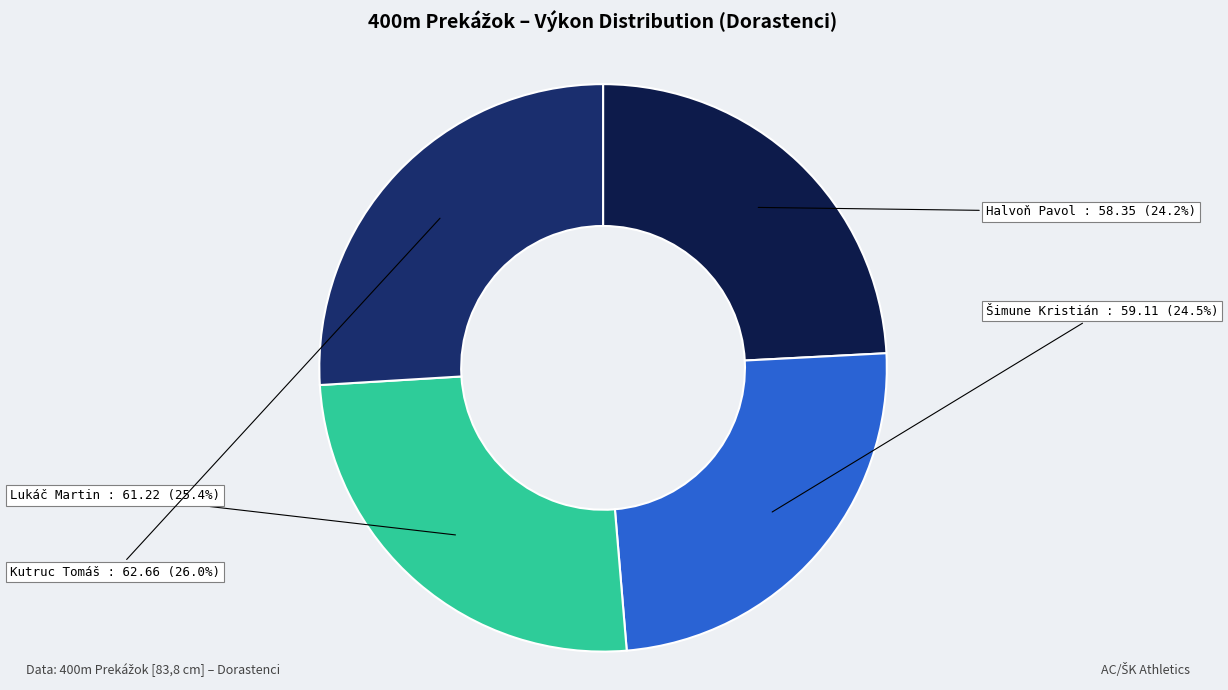

Is there a majority slice in this chart?

No